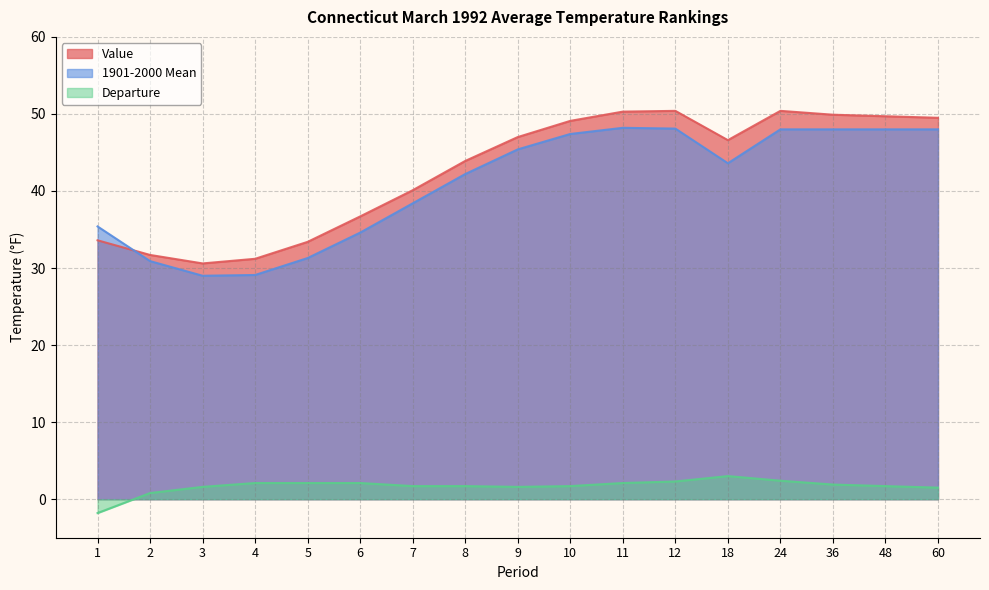

Reading left to right, extract all data points from this chart.

Value: 33.6	31.7	30.6	31.2	33.4	36.7	40.1	43.9	47.0	49.1	50.3	50.4	46.6	50.4	49.9	49.7	49.5
1901-2000 Mean: 35.4	30.9	29.0	29.1	31.3	34.6	38.4	42.2	45.4	47.4	48.2	48.1	43.6	48.0	48.0	48.0	48.0
Departure: -1.8	0.8	1.6	2.1	2.1	2.1	1.7	1.7	1.6	1.7	2.1	2.3	3.0	2.4	1.9	1.7	1.5